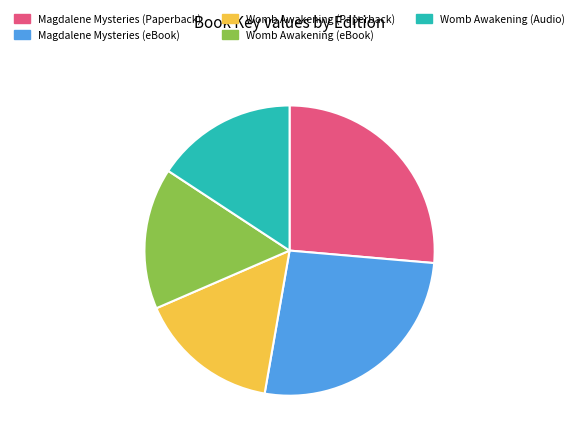

Between Womb Awakening (Paperback) and Magdalene Mysteries (Paperback), which is larger?

Magdalene Mysteries (Paperback)